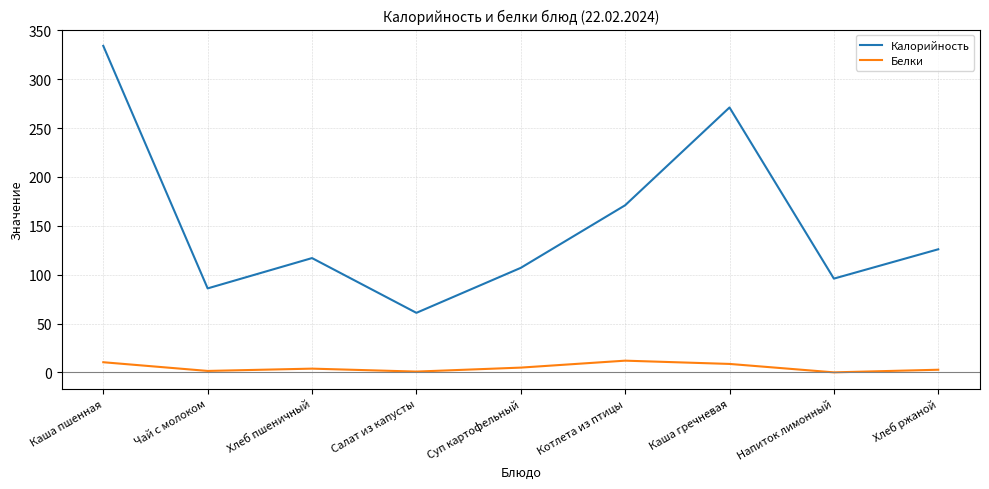

True or false: Белки and Калорийность cross at least once.

False